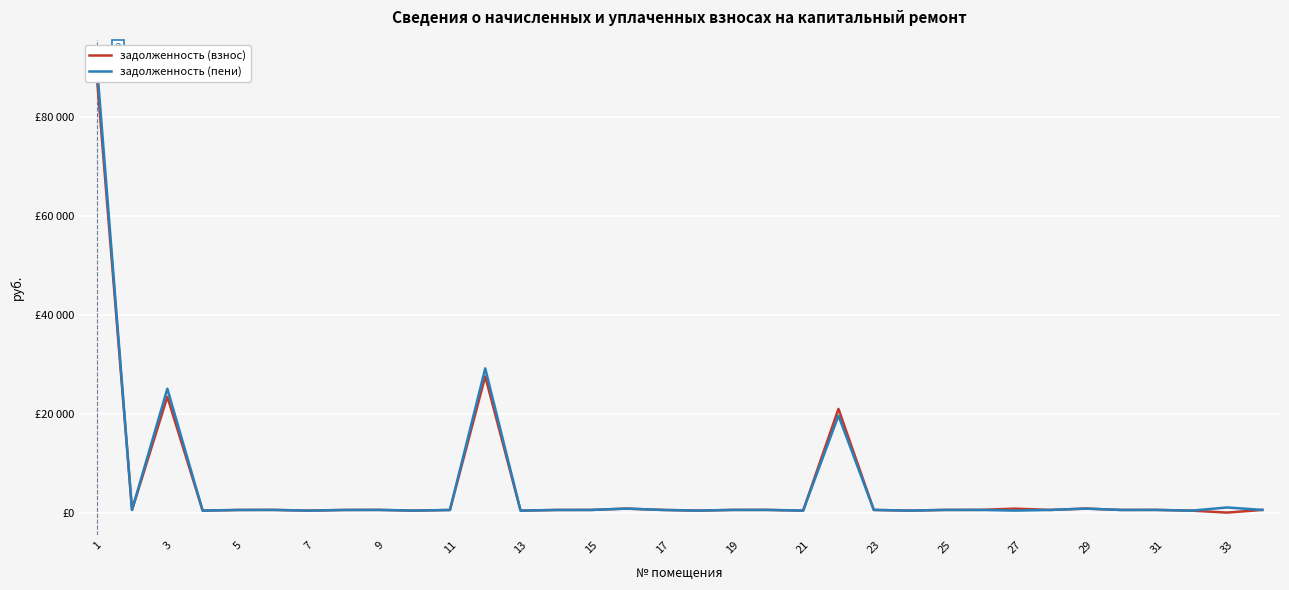

What is the difference between the second highest and minimum values in the задолженность (пени) series?

28795.8